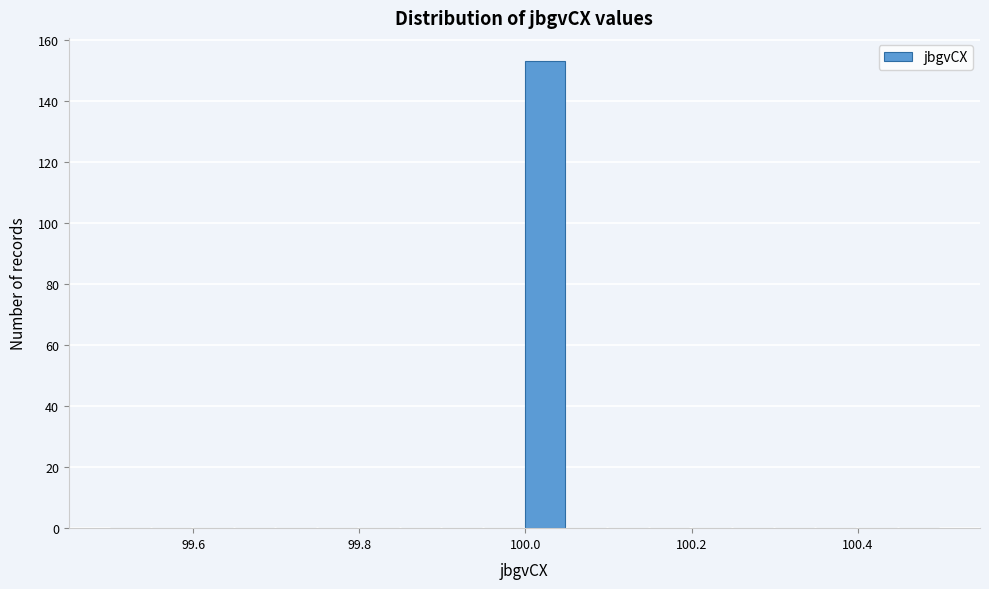

Read against the x-axis, roughly where is the centre of the tallest bar?

100.02